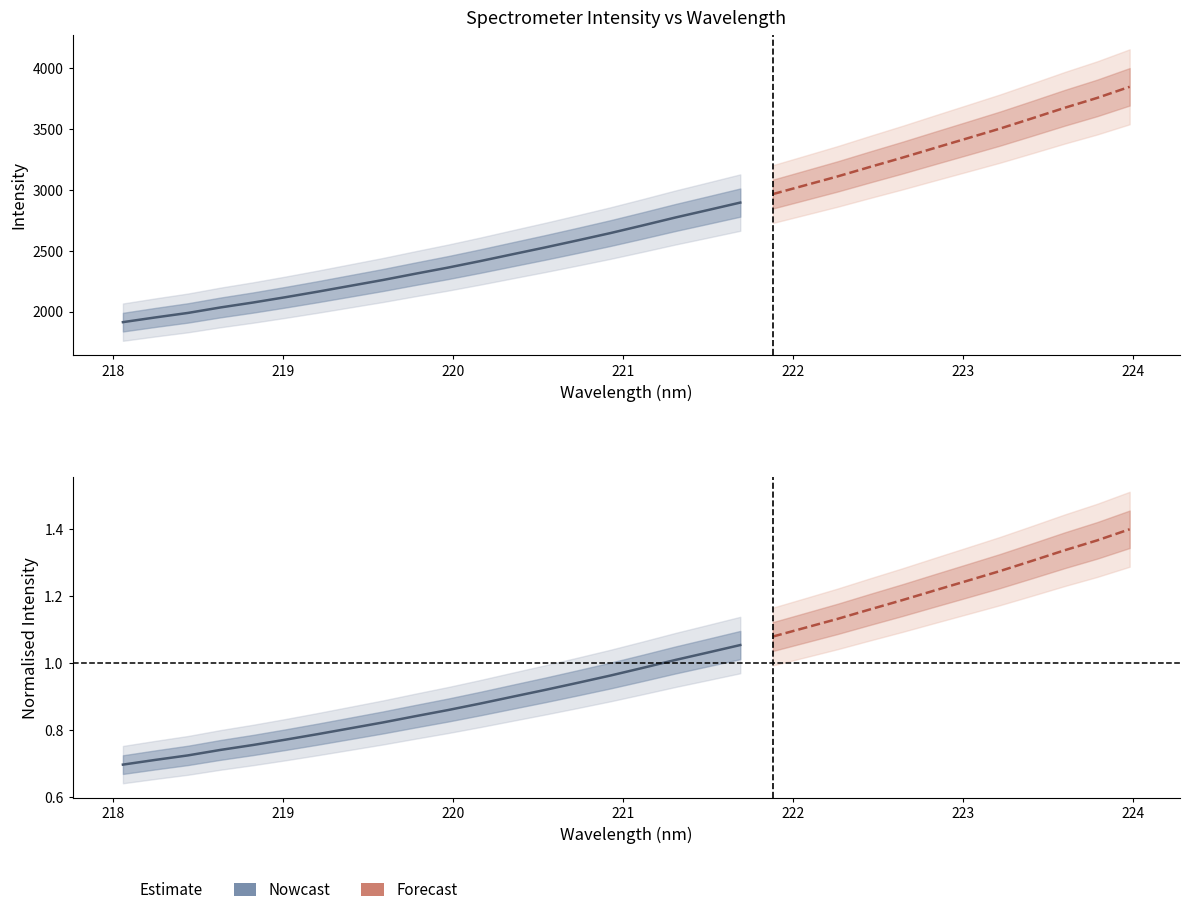

True or false: x has more than 2 interior local peaks.

False